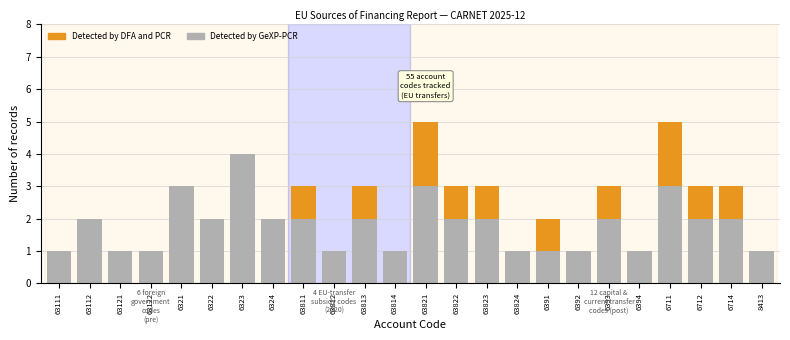

The Detected by GeXP-PCR series shows 1 at 6394. True or false?

True